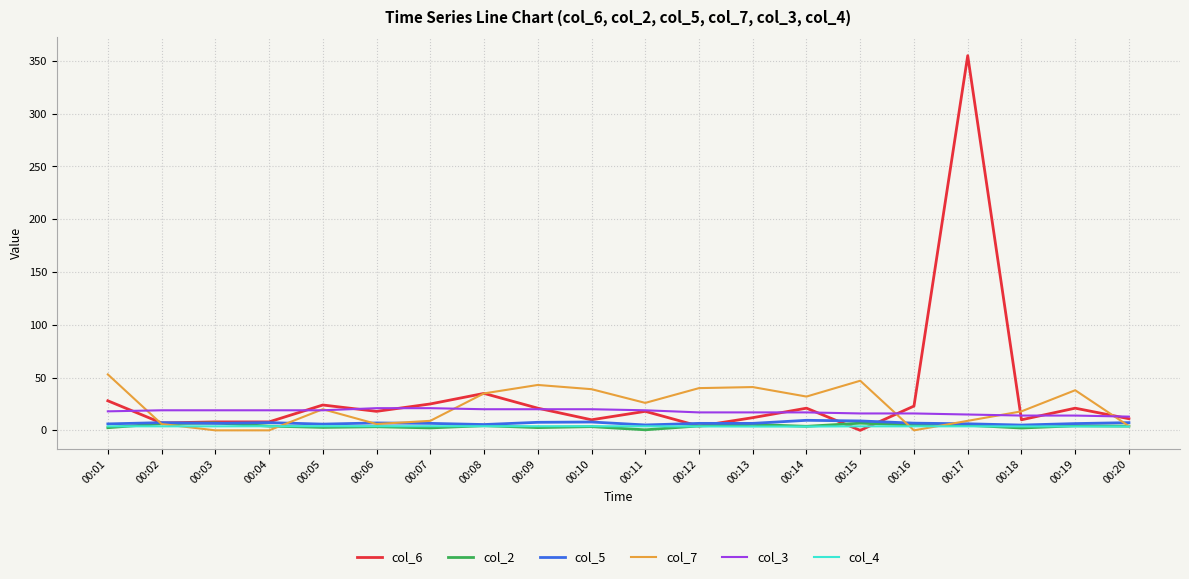

Which label corresponds to the largest value in the chart?

00:17